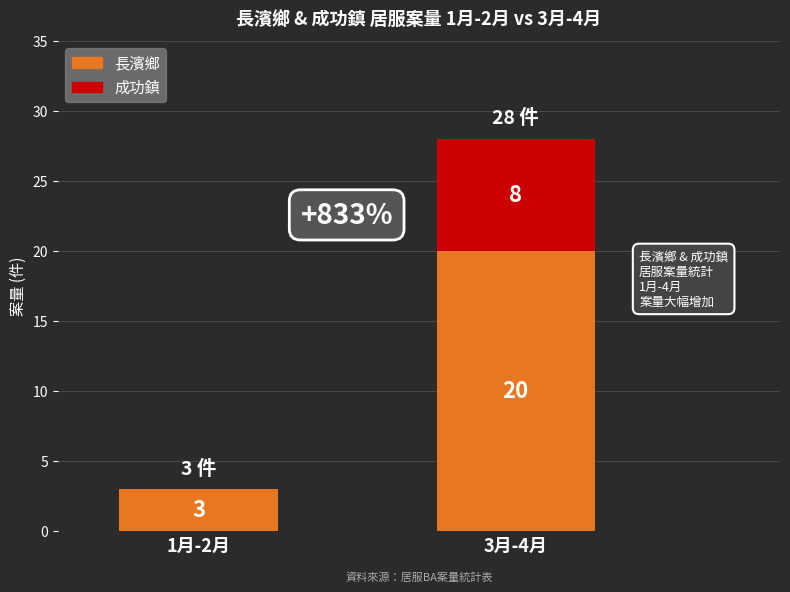

What is the total value across all series at 3月-4月?

28